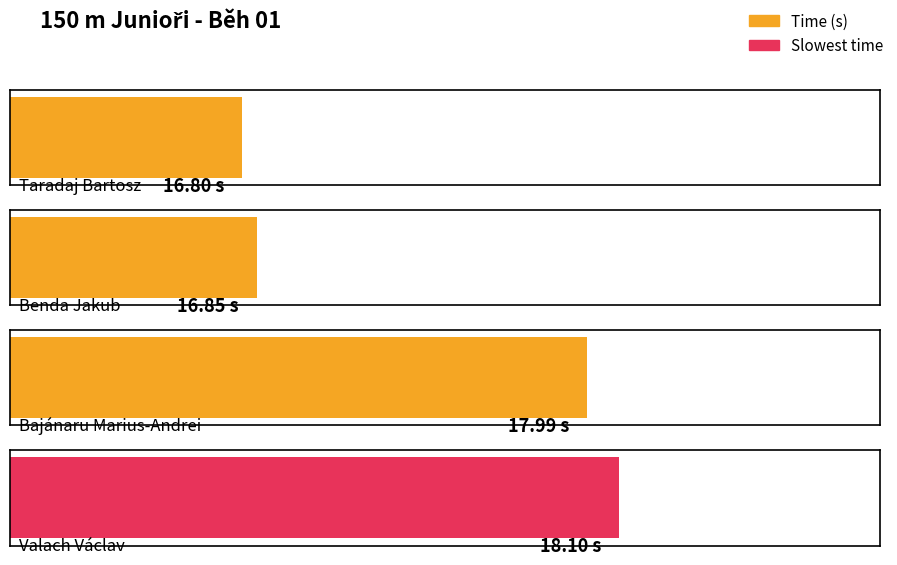

Rank the categories by value from lowest to highest.

Taradaj Bartosz, Benda Jakub, Bajánaru Marius-Andrei, Valach Václav